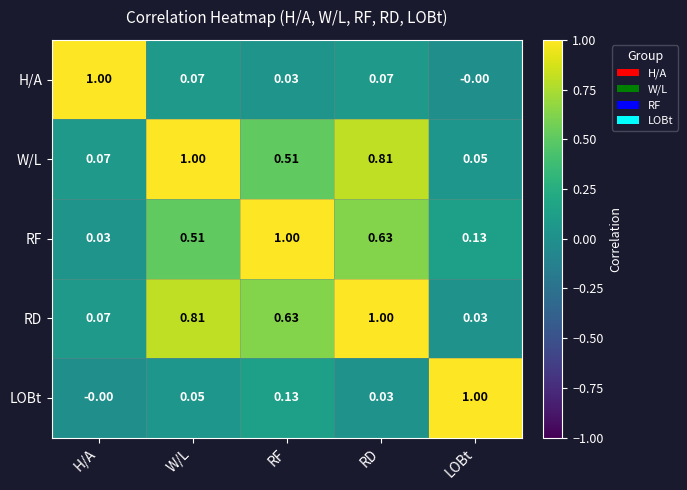

What is the total value across all series at RD?

2.5